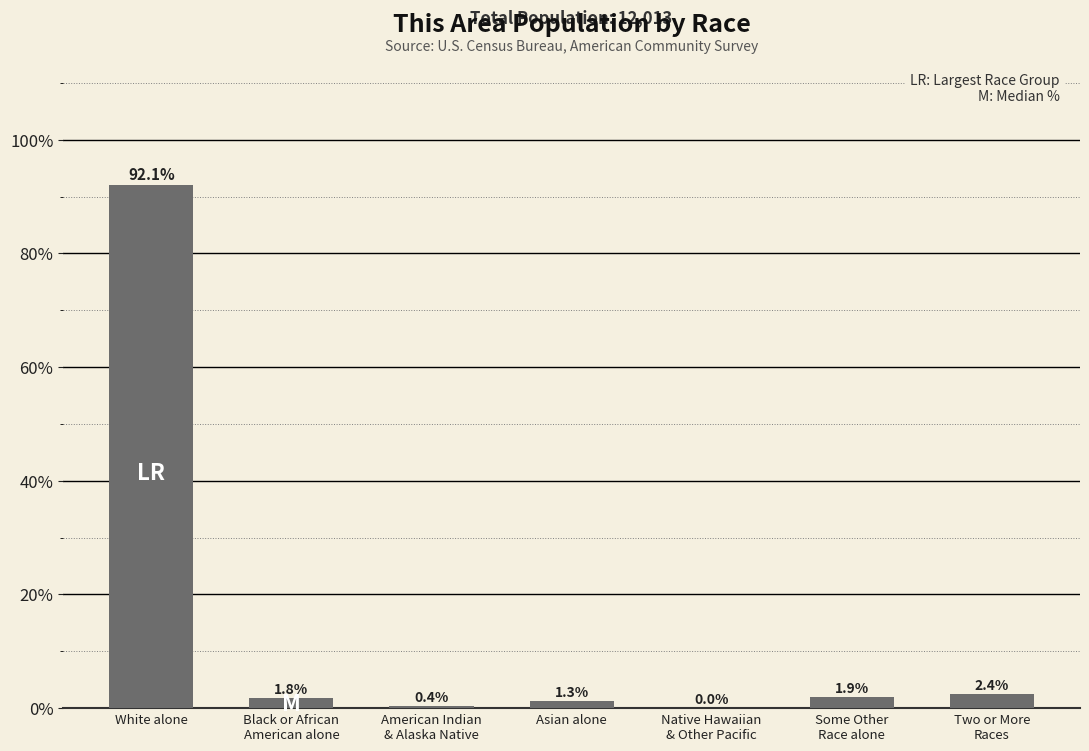

What is the maximum value shown in the chart?

92.1